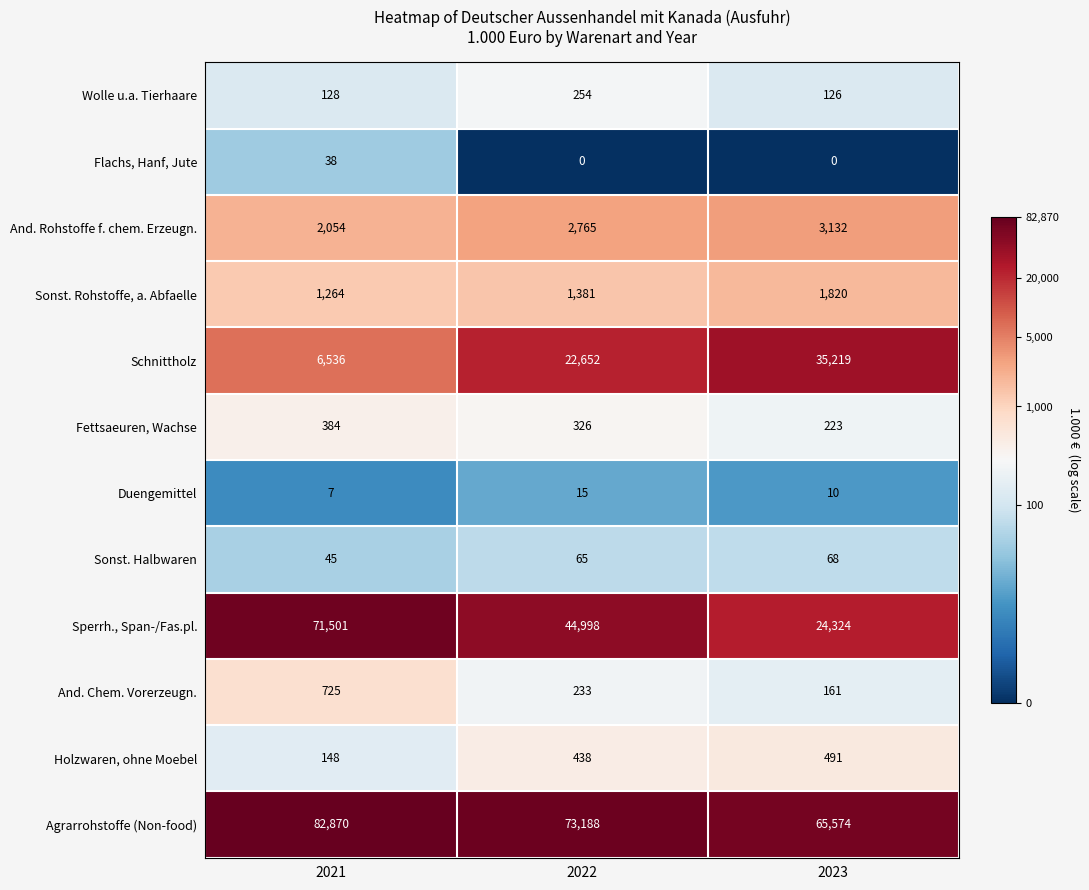

What is the average value of the And. Chem. Vorerzeugn. series?

373